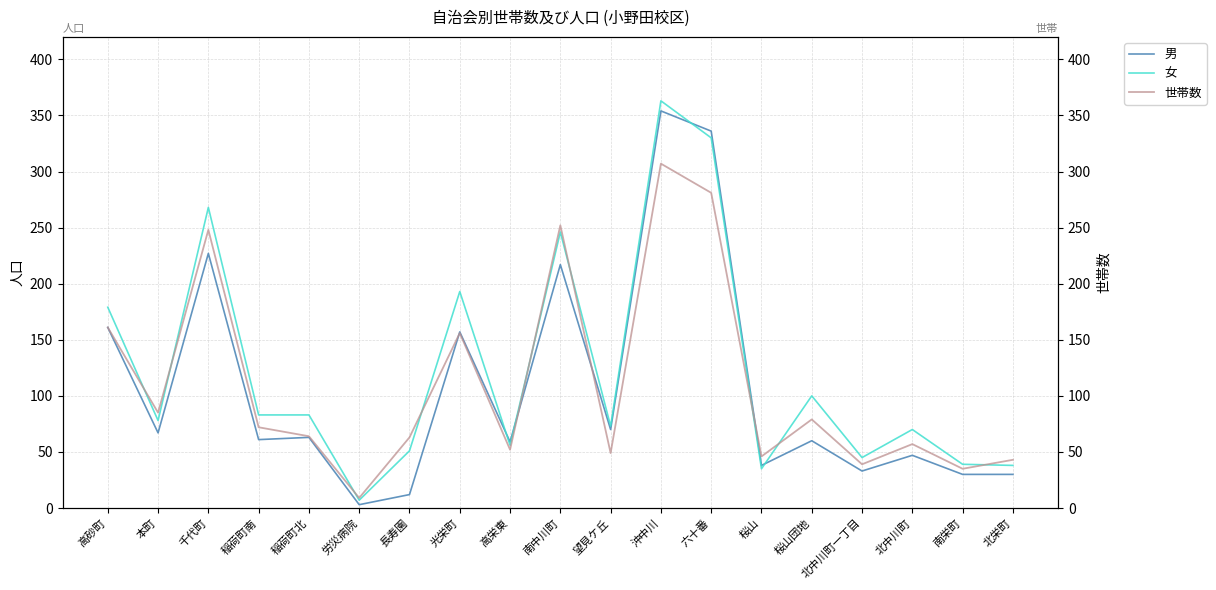

At how many categories does at least one series exceed 83?

8